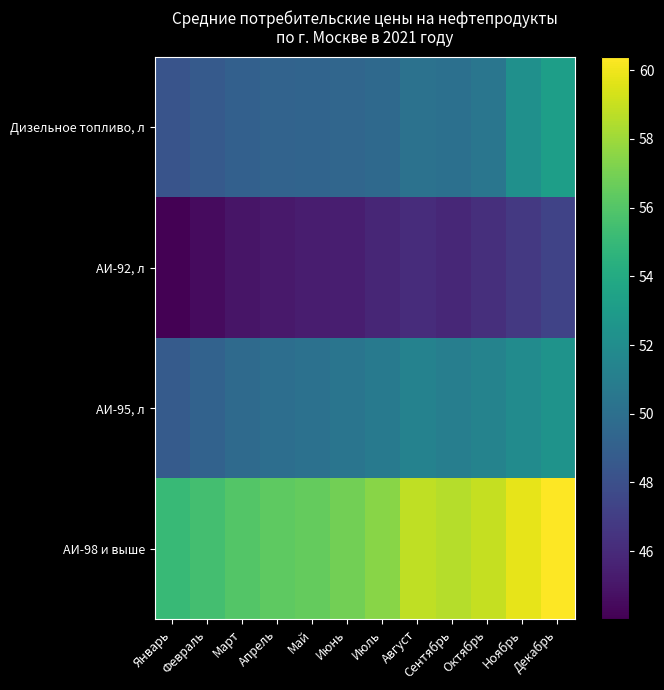

Reading left to right, what are all the values shown in this chart?

Дизельное топливо, л: Январь=48.3	Февраль=48.7	Март=49.0	Апрель=49.3	Май=49.3	Июнь=49.5	Июль=49.6	Август=50.2	Сентябрь=50.0	Октябрь=50.5	Ноябрь=52.3	Декабрь=53.2
АИ-92, л: Январь=44.0	Февраль=44.5	Март=45.0	Апрель=45.1	Май=45.3	Июнь=45.4	Июль=45.8	Август=46.1	Сентябрь=45.9	Октябрь=46.2	Ноябрь=46.7	Декабрь=47.3
АИ-95, л: Январь=48.7	Февраль=49.2	Март=49.7	Апрель=49.9	Май=50.1	Июнь=50.4	Июль=50.8	Август=51.3	Сентябрь=51.0	Октябрь=51.4	Ноябрь=51.9	Декабрь=52.5
АИ-98 и выше: Январь=55.0	Февраль=55.5	Март=56.0	Апрель=56.3	Май=56.5	Июнь=56.9	Июль=57.5	Август=58.8	Сентябрь=58.6	Октябрь=59.0	Ноябрь=59.8	Декабрь=60.4